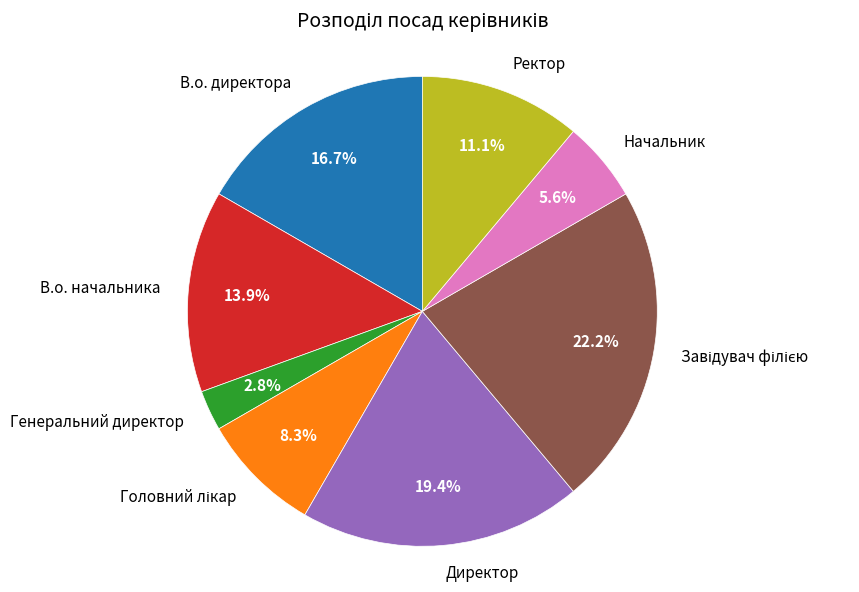

Approximately how many times larger is the value at Ректор compared to В.о. директора?

0.7